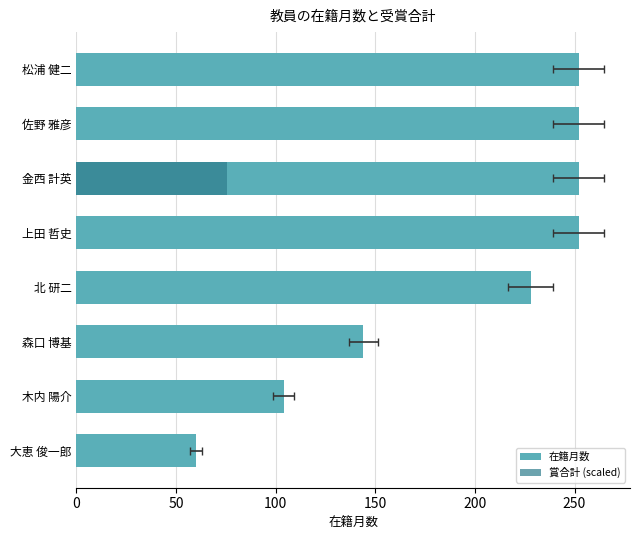

List the series in order of their overall mean, highest first.

在籍月数, 賞合計 (scaled)